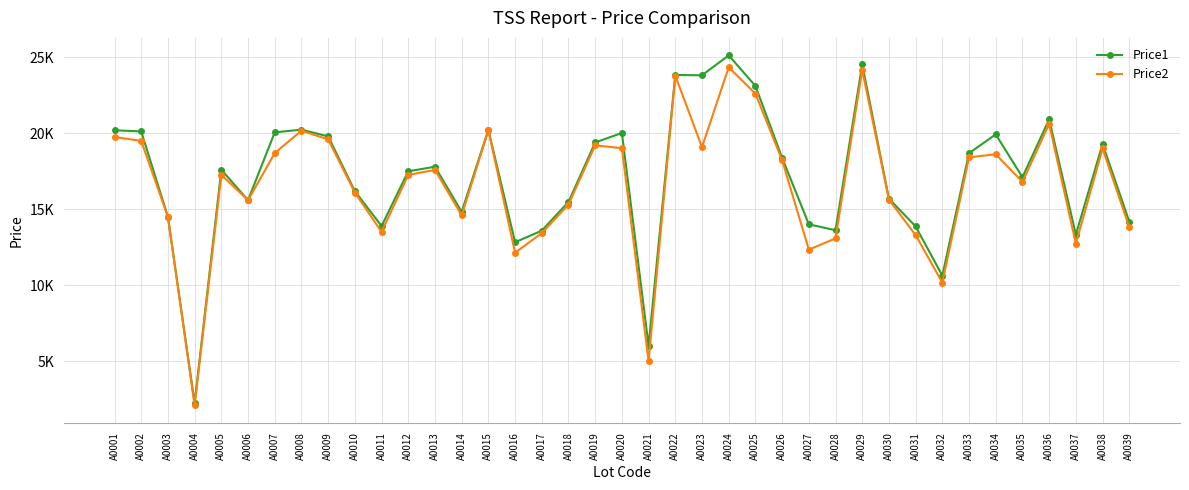

Which category has the highest value across all series?

A0024